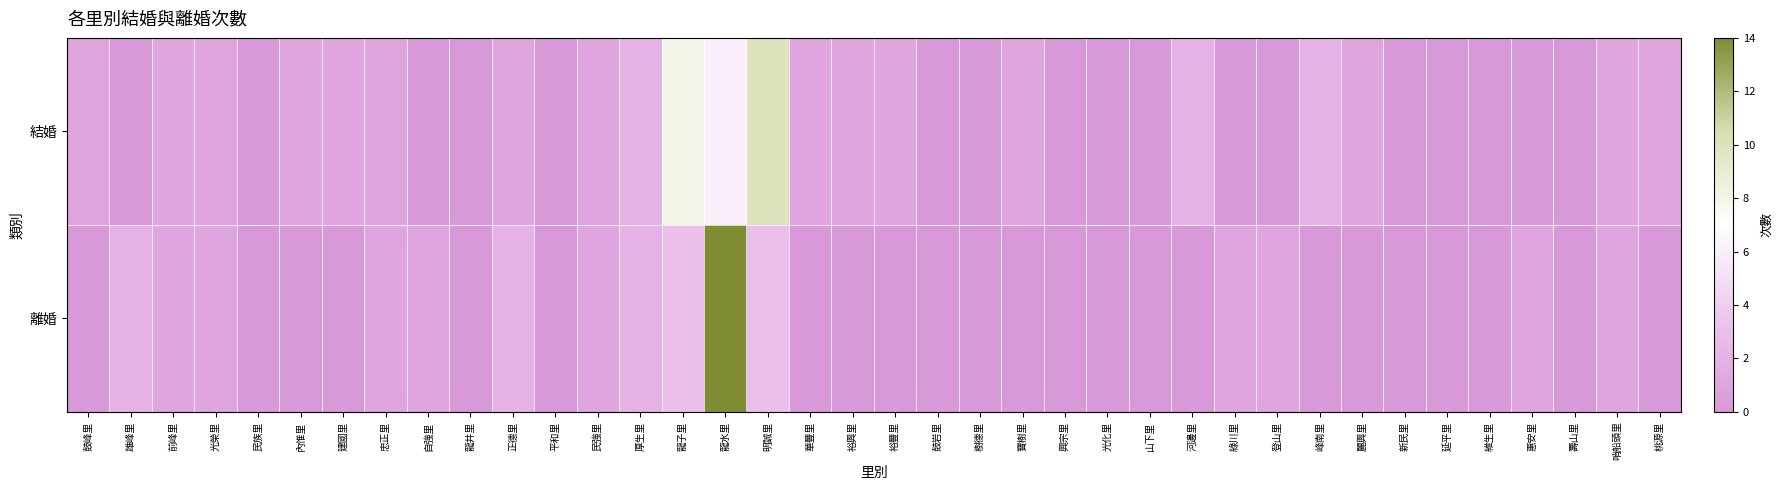

Which category has the highest value across all series?

龍水里